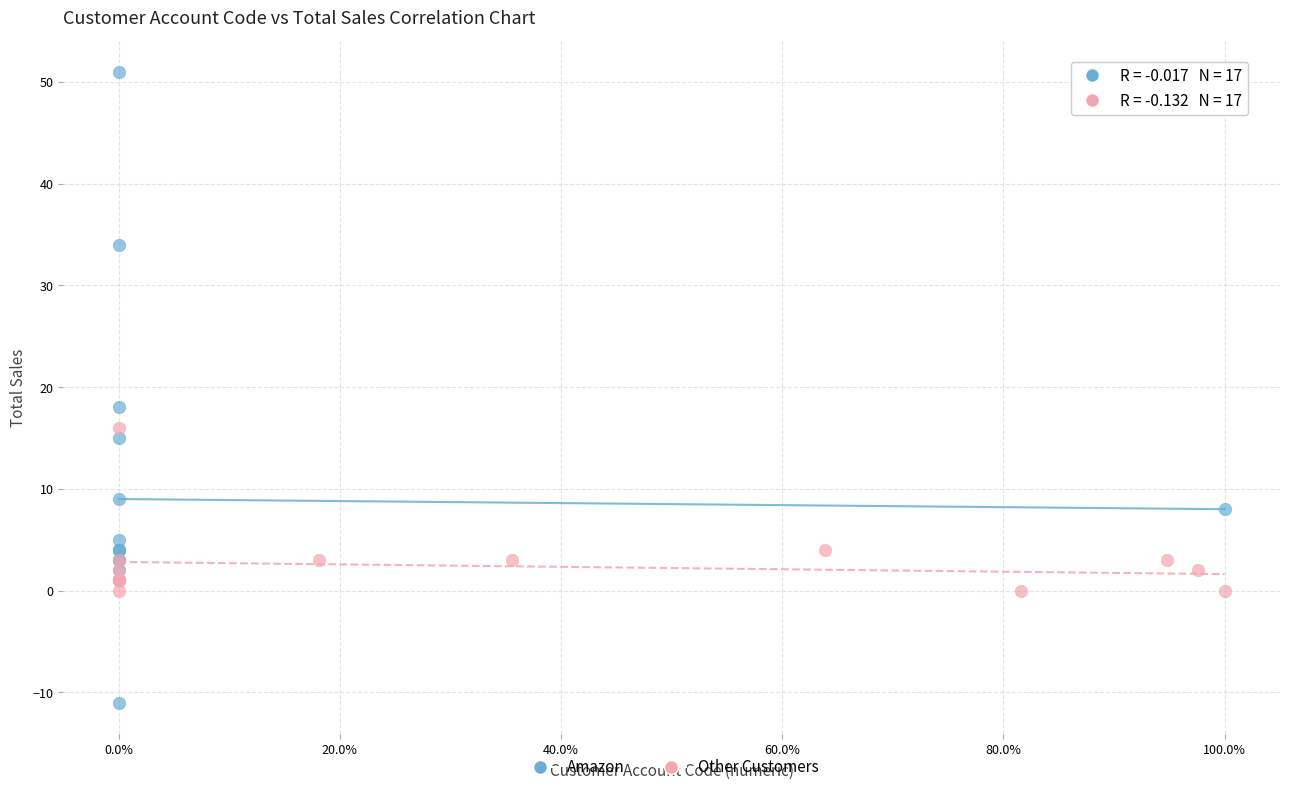

Which series contains the highest Y value?

Amazon